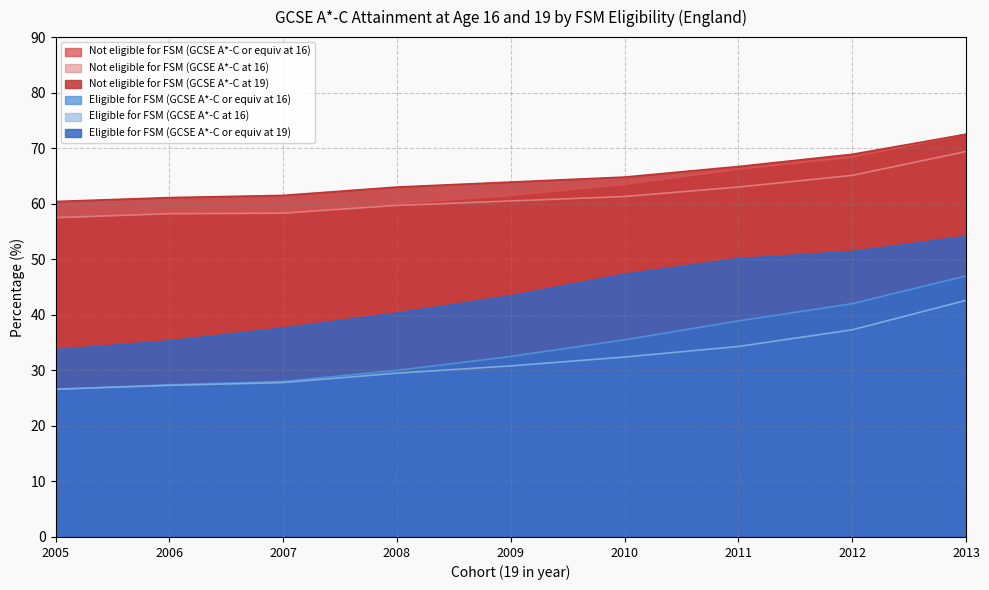

What are all the series names shown in the legend?

Not eligible for FSM (GCSE A*-C or equiv at 16), Not eligible for FSM (GCSE A*-C at 16), Not eligible for FSM (GCSE A*-C at 19), Eligible for FSM (GCSE A*-C or equiv at 16), Eligible for FSM (GCSE A*-C at 16), Eligible for FSM (GCSE A*-C or equiv at 19)